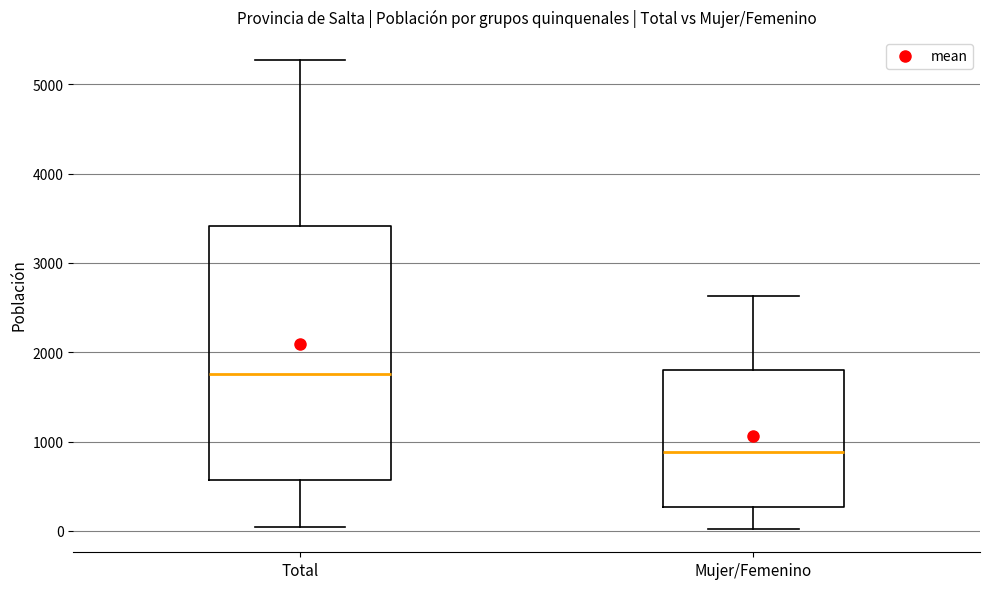

Reading left to right, transcribe this box plot: for each box, give where its median line is, the range the box spans, and where its two whiskers end, as read against the y-axis. The values are not printed on the chart, so give them approximately, as read against the axis.

Total: median 1800, box 600 to 3400, whiskers 0 to 5300
Mujer/Femenino: median 900, box 300 to 1800, whiskers 0 to 2600